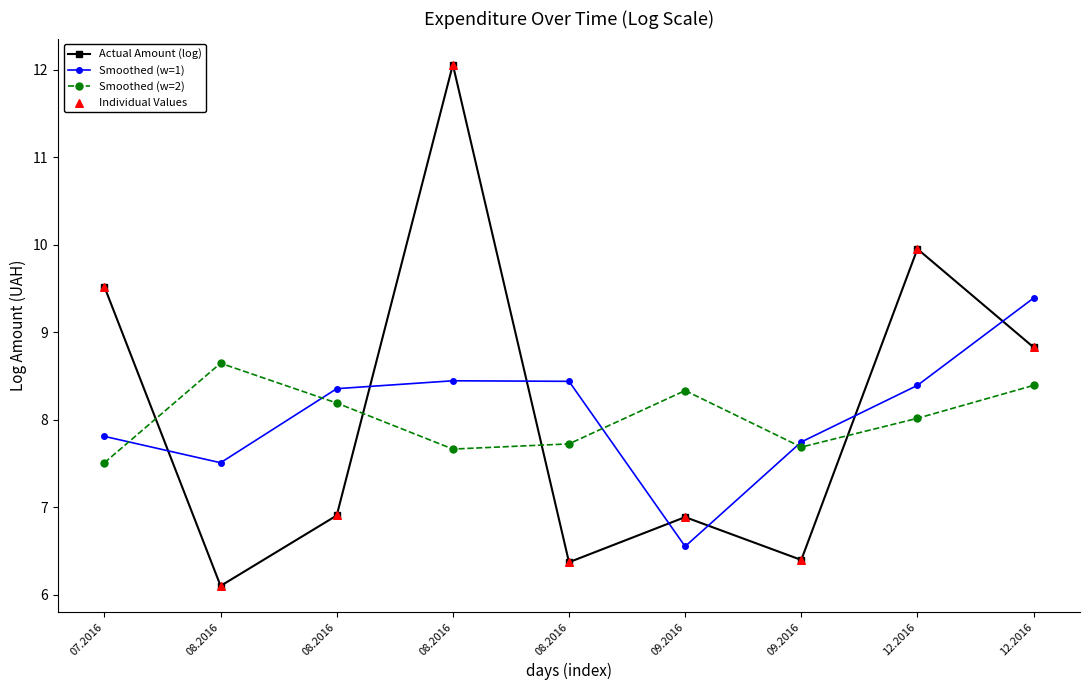

At how many categories does at least one series exceed 11?

1